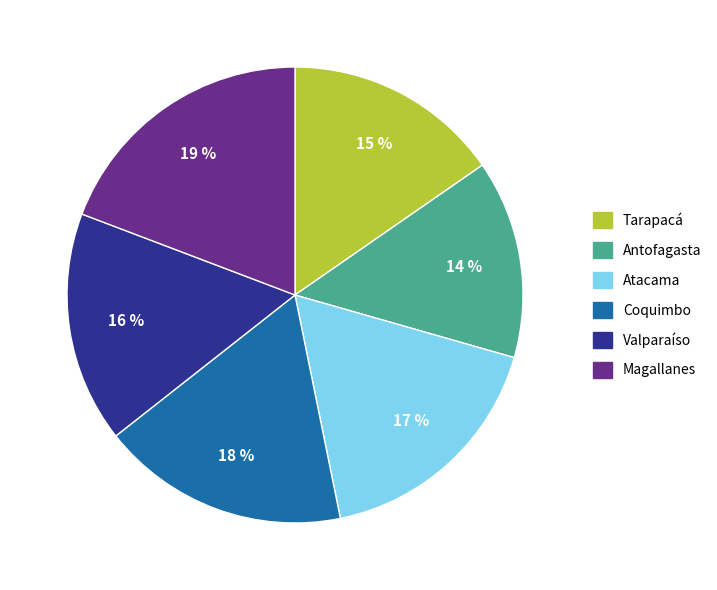

How many slices are in this pie chart?

6